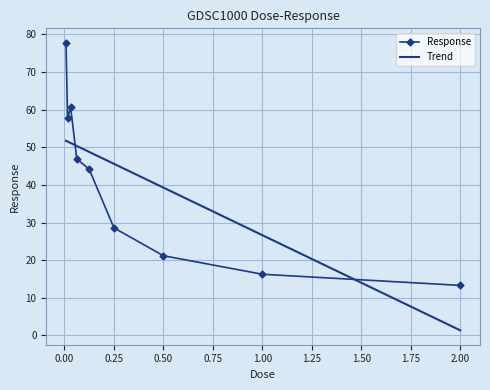

At which category does the data reach its first local peak?

0.03125